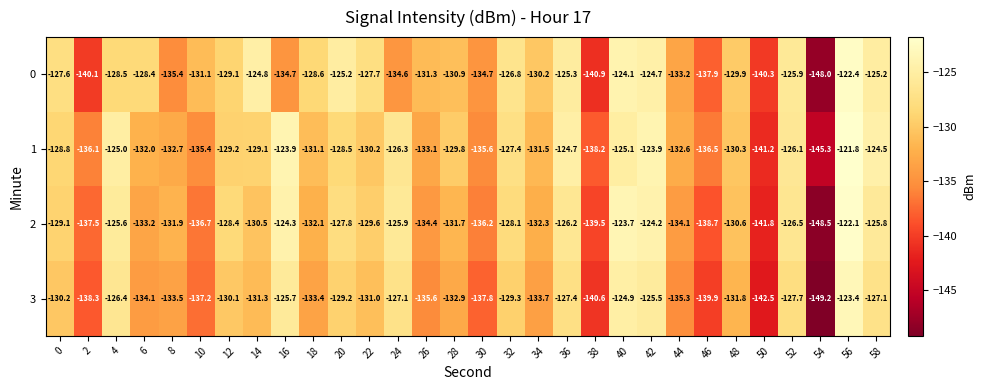

At which category is the sum across all series the highest?

56